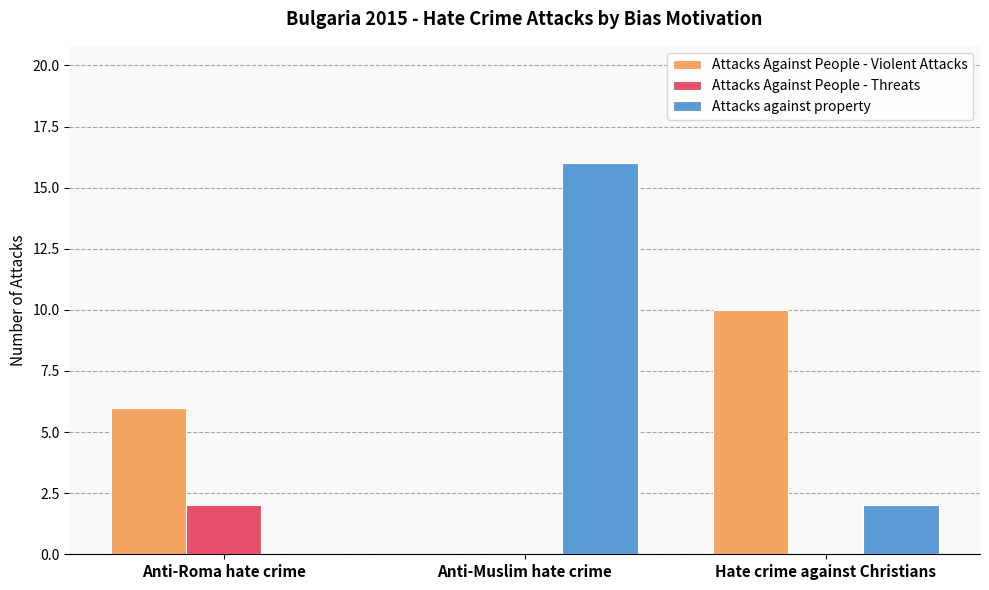

Which series changed the most between Anti-Roma hate crime and Anti-Muslim hate crime?

Attacks against property